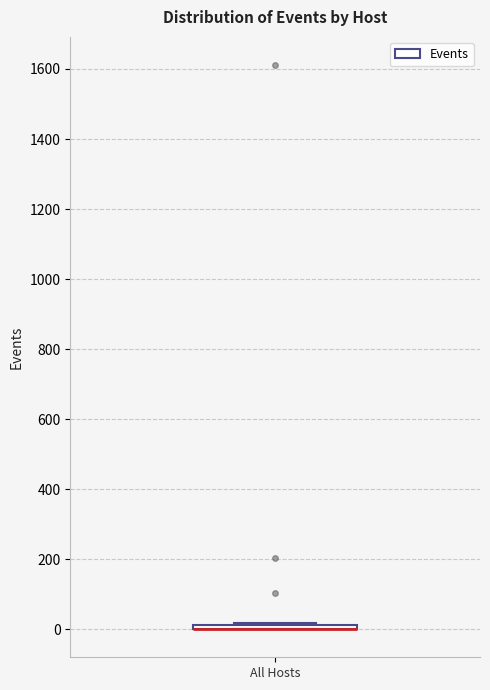

Where is the lower edge of the box for All Hosts on the y-axis? The values are not printed on the chart, so give them approximately, as read against the axis.

0